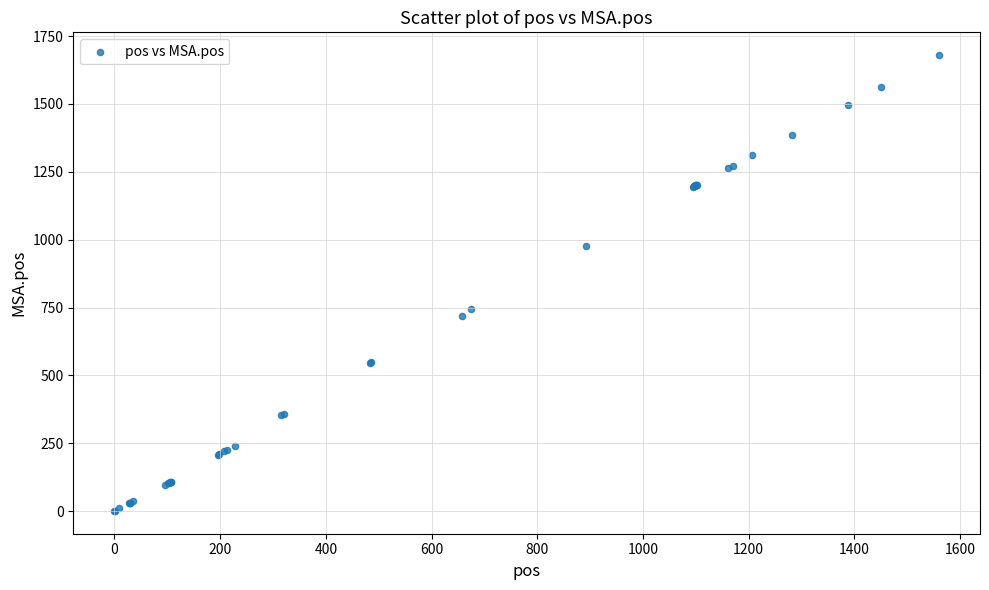

What Y value in the scatter plot is closest to 840?

743